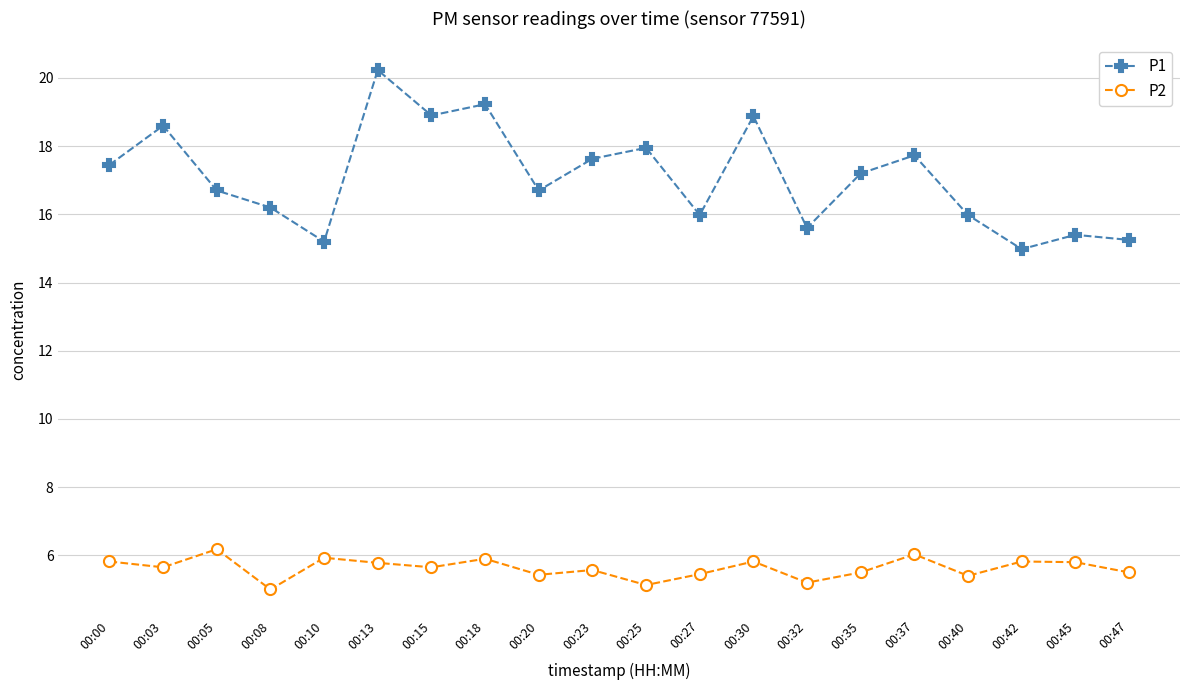

What is the smallest value displayed?

5.0